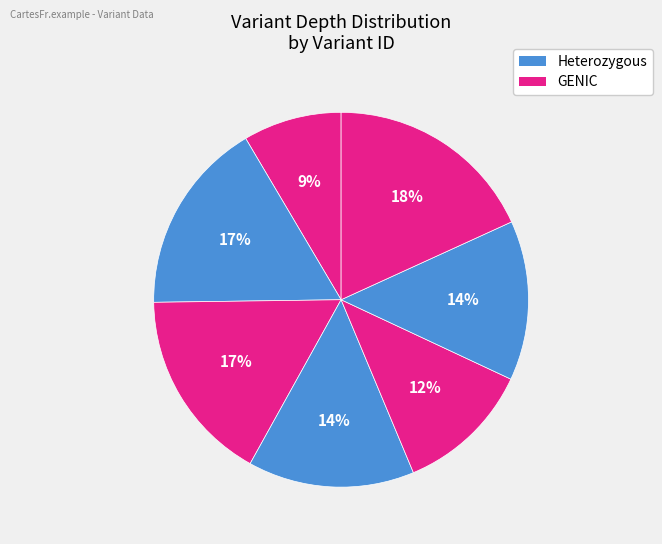

Rank the categories by value from lowest to highest.

56520804, 53919553, 53919557, 56520819, 56520817, 56520818, 56651483